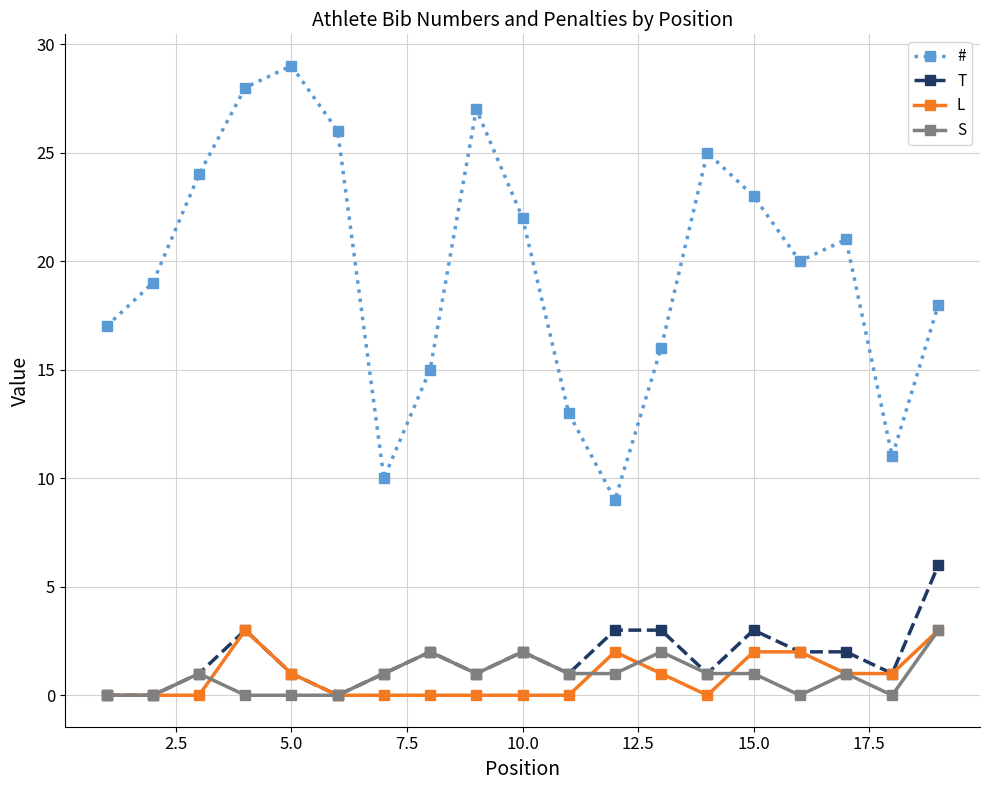

Reading left to right, what are all the values shown in this chart?

#: 17	19	24	28	29	26	10	15	27	22	13	9	16	25	23	20	21	11	18
T: 0	0	1	3	1	0	1	2	1	2	1	3	3	1	3	2	2	1	6
L: 0	0	0	3	1	0	0	0	0	0	0	2	1	0	2	2	1	1	3
S: 0	0	1	0	0	0	1	2	1	2	1	1	2	1	1	0	1	0	3